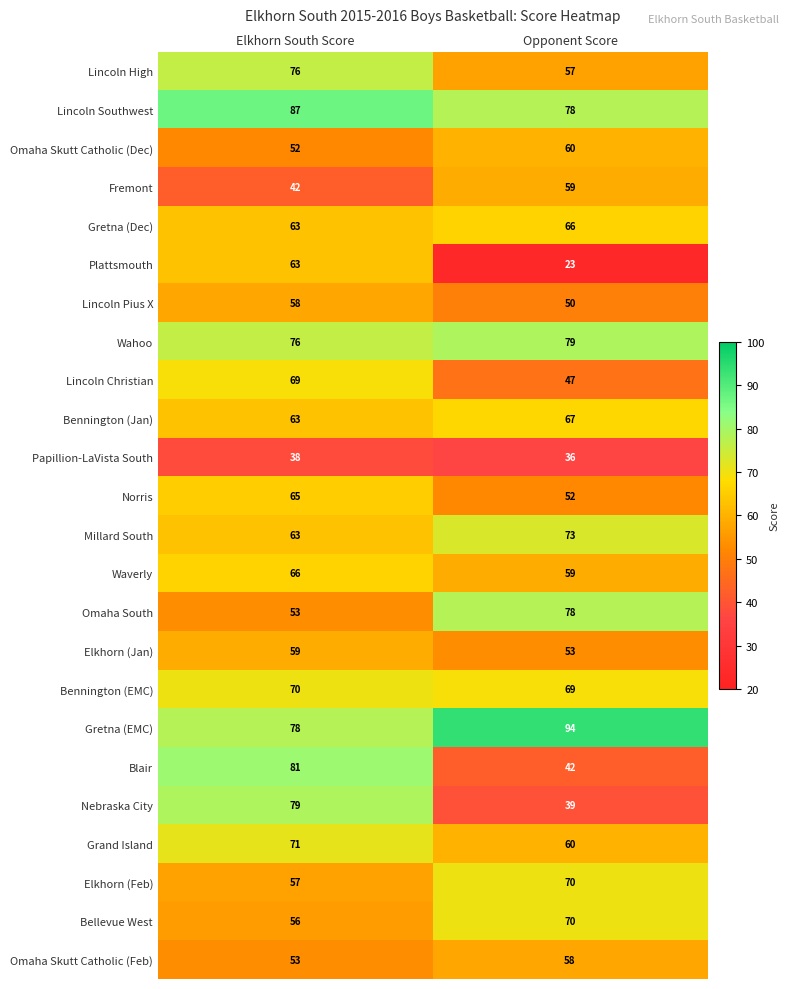

What is the approximate value of Bellevue West at Elkhorn South Score, to the nearest 5?

55